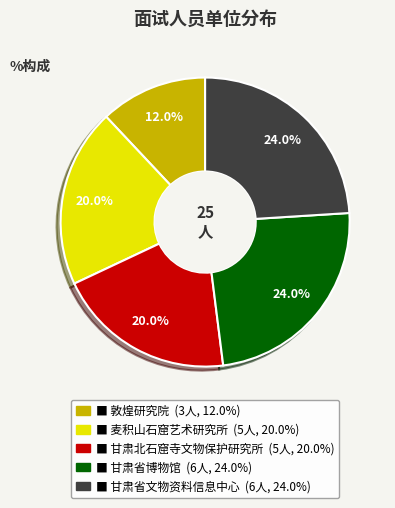

Count the number of slices in the pie.

5